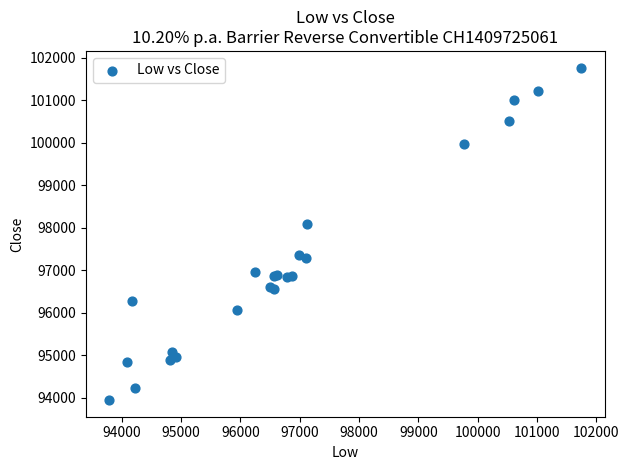

What Y value in the scatter plot is closest to 97857?

98080